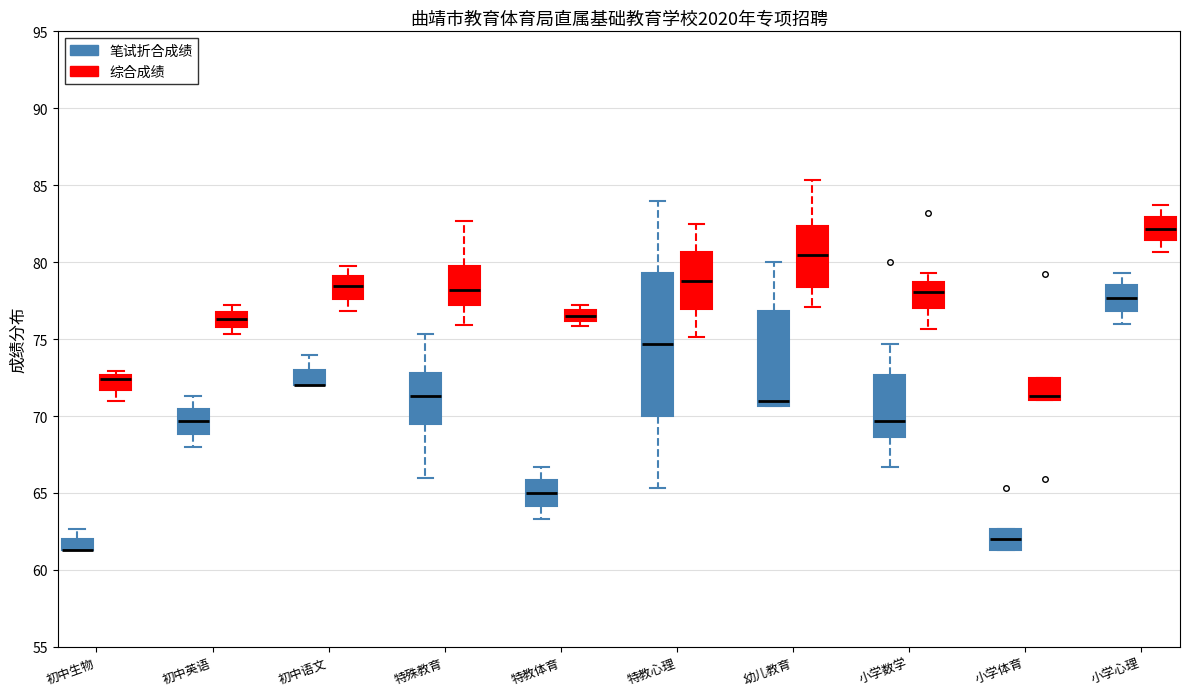

Which box is the tallest, from its lower edge to its upper edge?

特教心理 (笔试折合成绩)